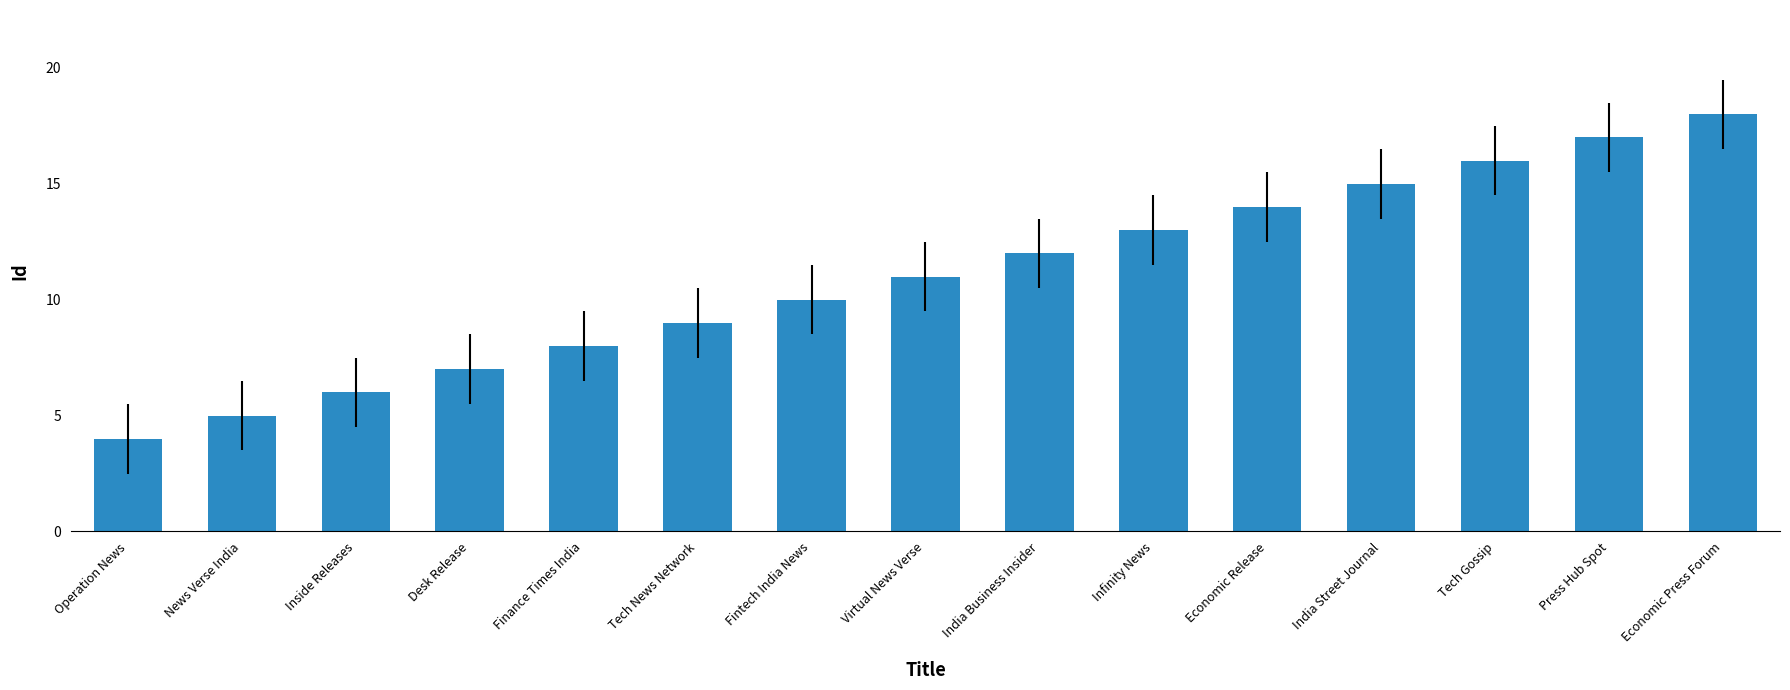

What is the greatest value displayed?

18